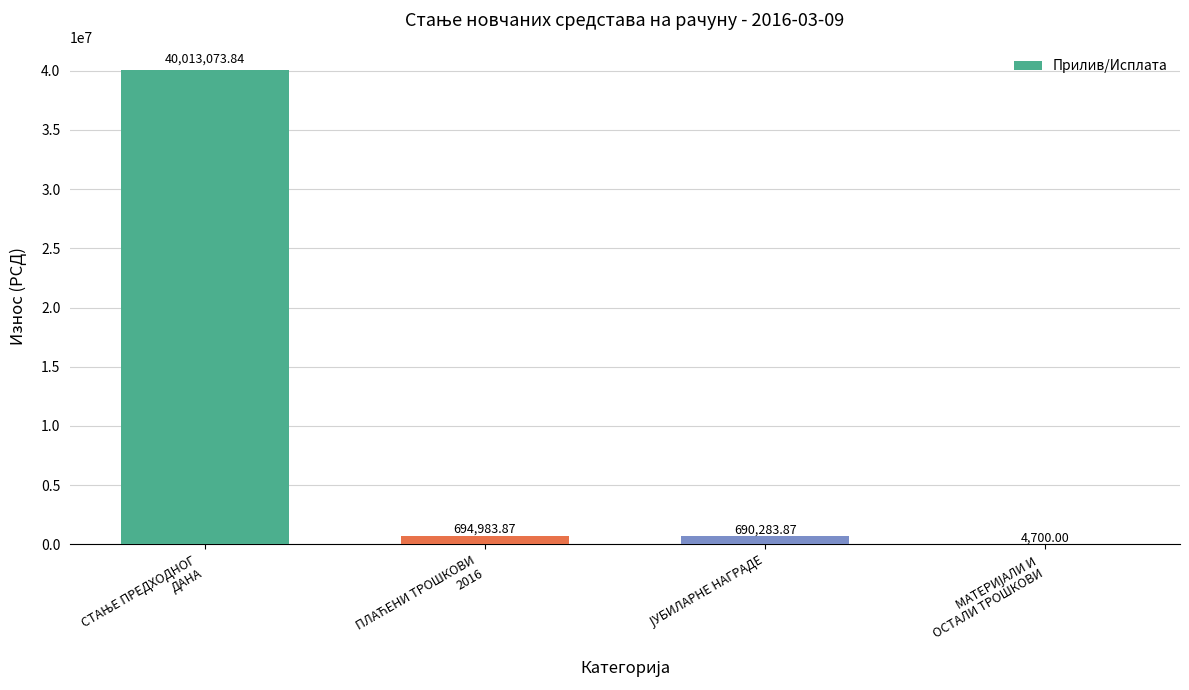

What is the sum of all values?

41403041.6